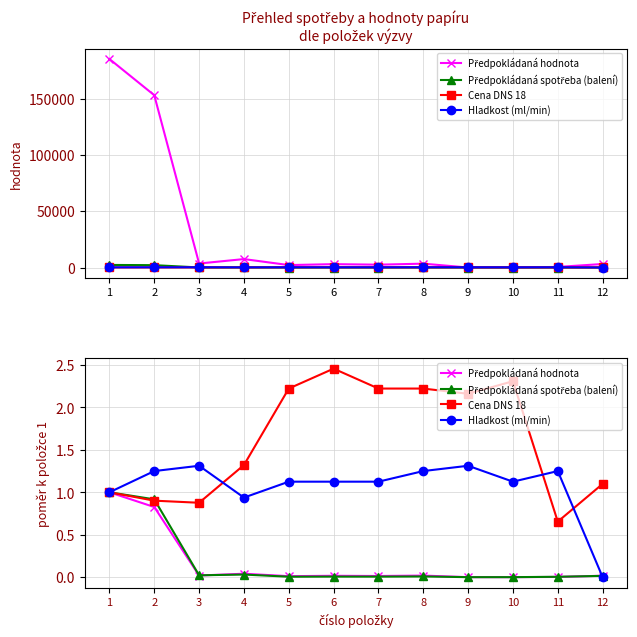

The value of Předpokládaná spotřeba (balení) at 10 is 0.0. True or false?

True